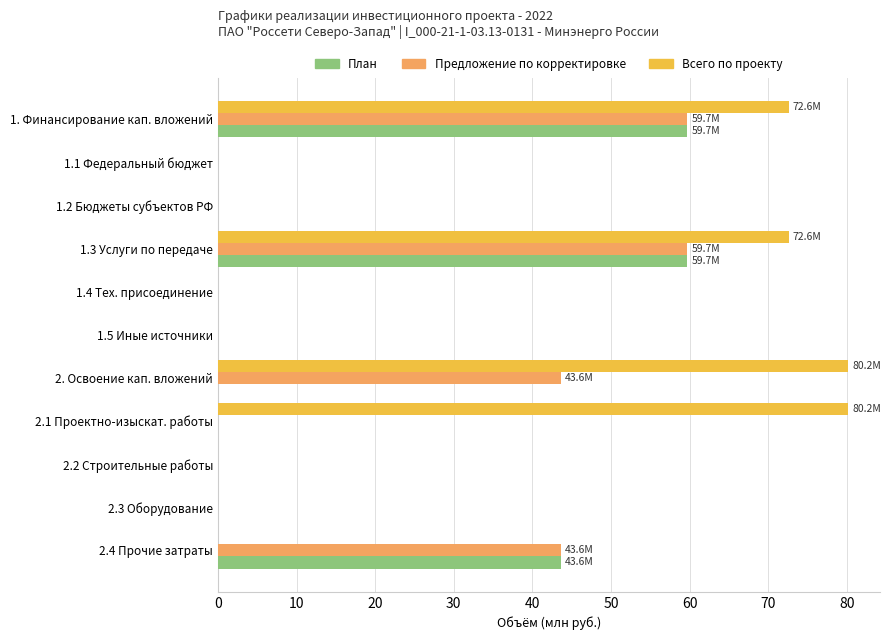

Is the value of План at 2.4 Прочие затраты greater than the value of Всего по проекту at 1.2 Бюджеты субъектов РФ?

Yes